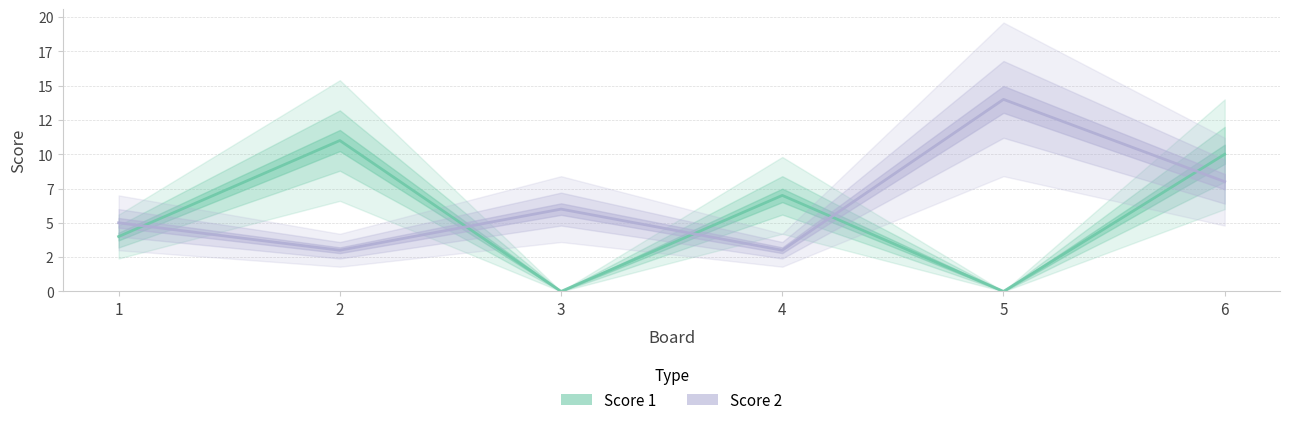

Which category has the highest value in the Score 1 series?

2